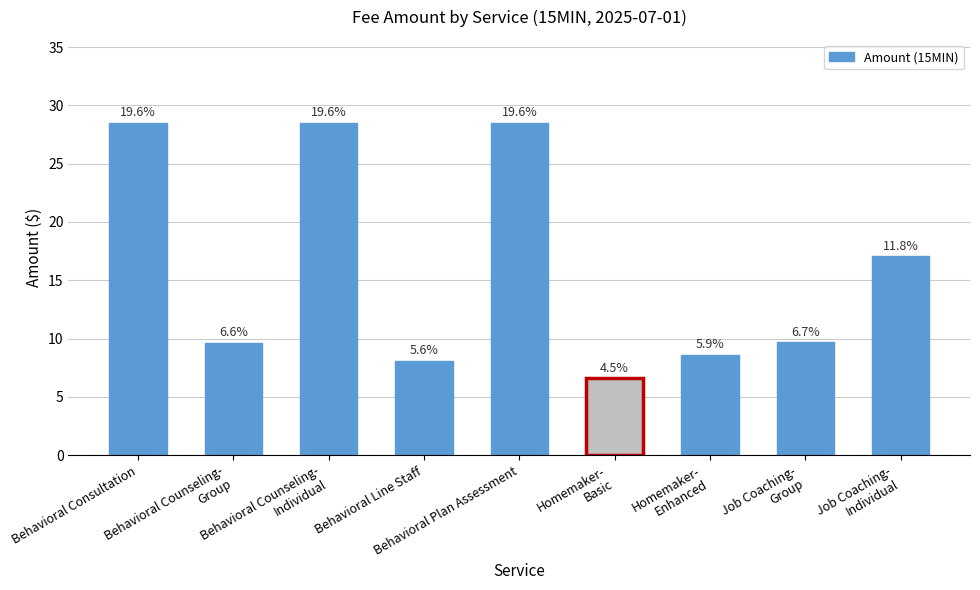

Are the bars horizontal?

No